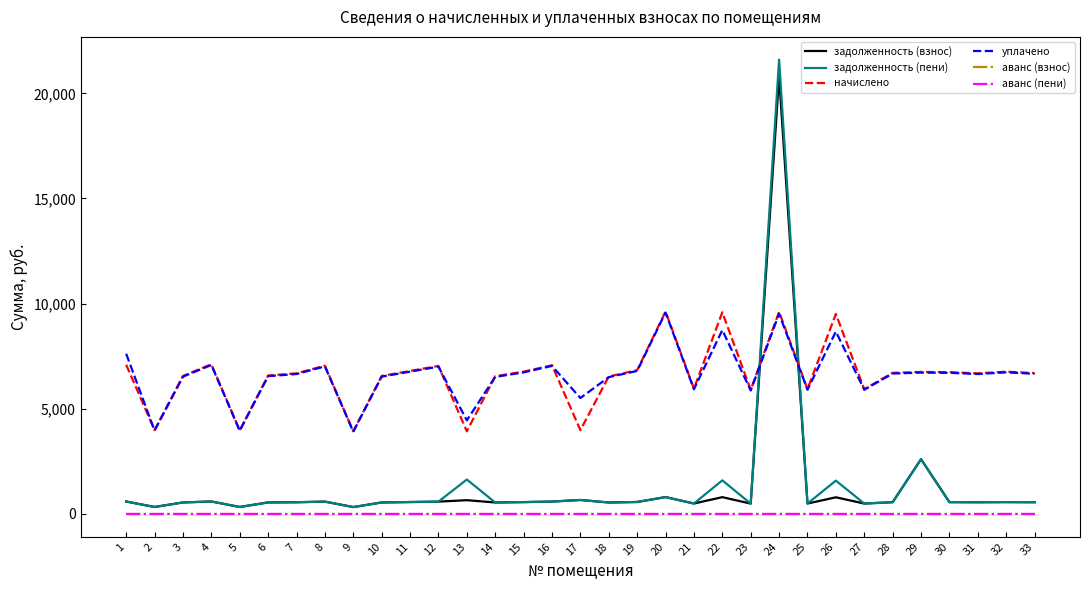

Does the chart have visible grid lines?

No